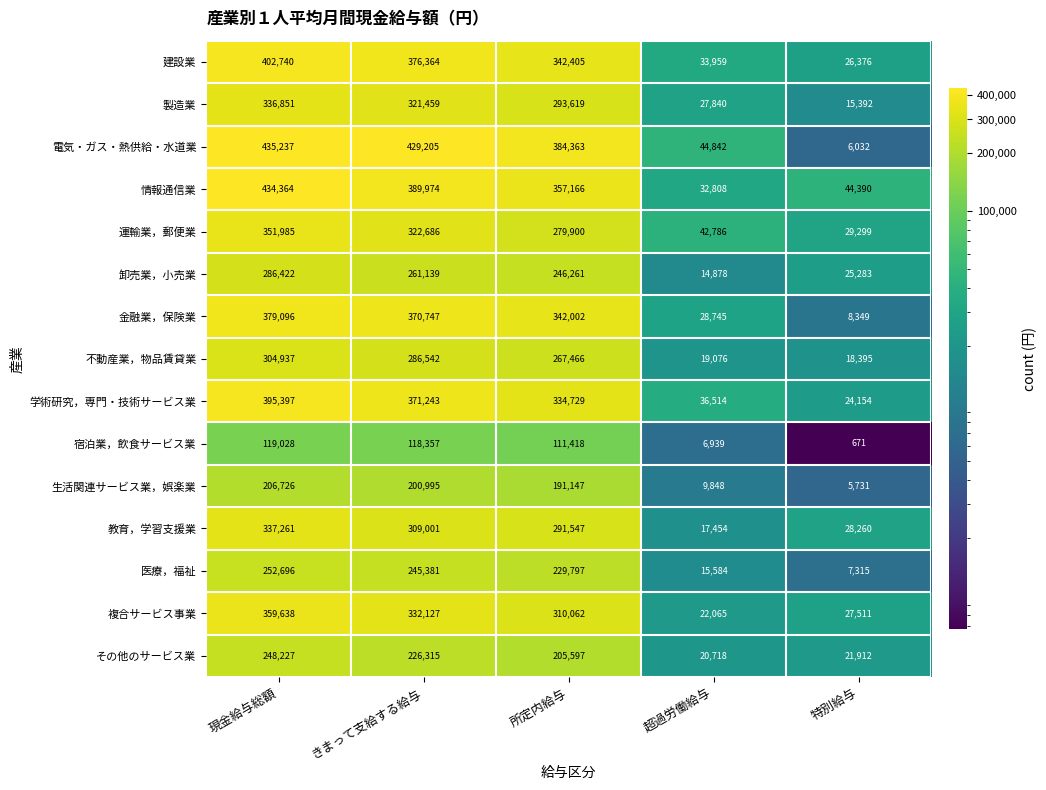

The 情報通信業 series shows 227977 at 現金給与総額. True or false?

False